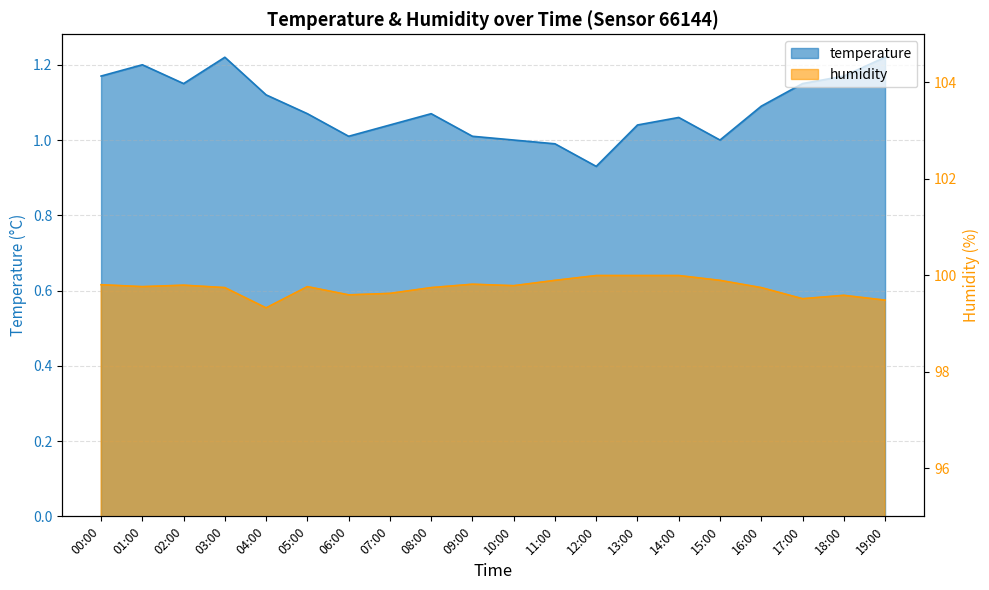

Is it true that humidity equals 99.8 at 00:00?

True